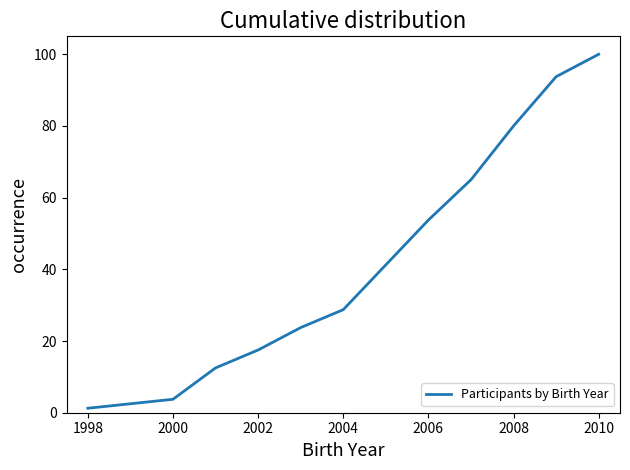

What is the maximum value shown in the chart?

100.0